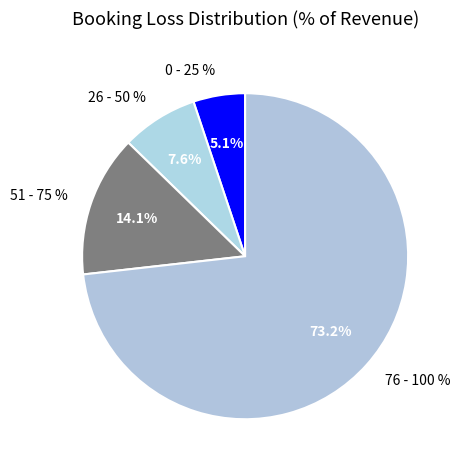

Rank the categories by value from lowest to highest.

0 - 25 %, 26 - 50 %, 51 - 75 %, 76 - 100 %